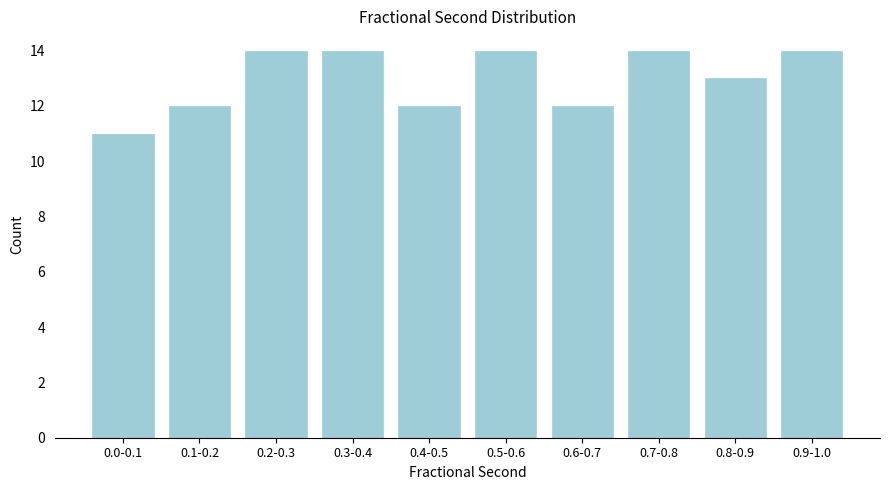

Reading left to right, transcribe all the data shown in this chart.

11	12	14	14	12	14	12	14	13	14